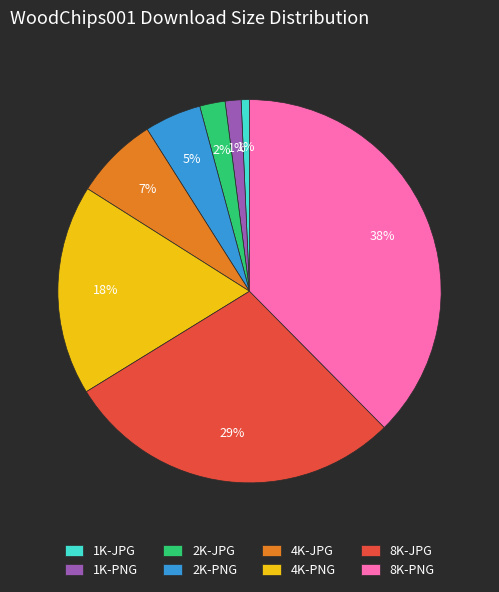

How many segments does this pie chart have?

8